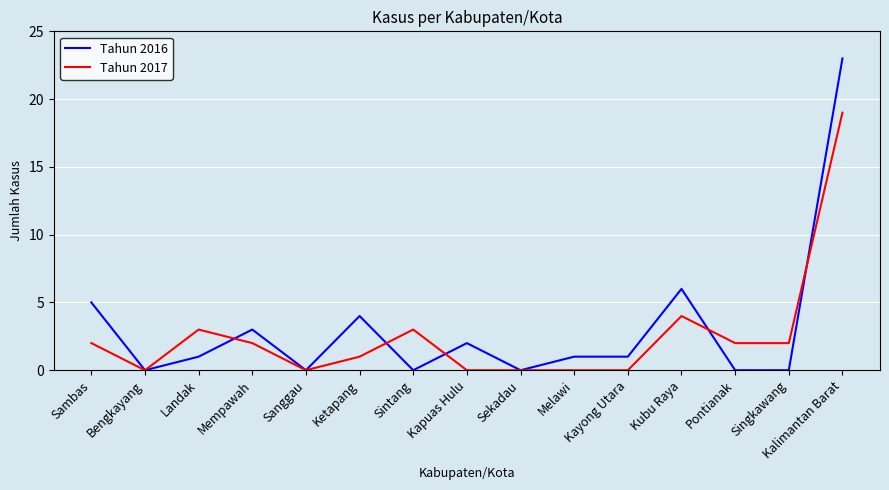

List the series in order of their overall mean, lowest first.

Tahun 2017, Tahun 2016